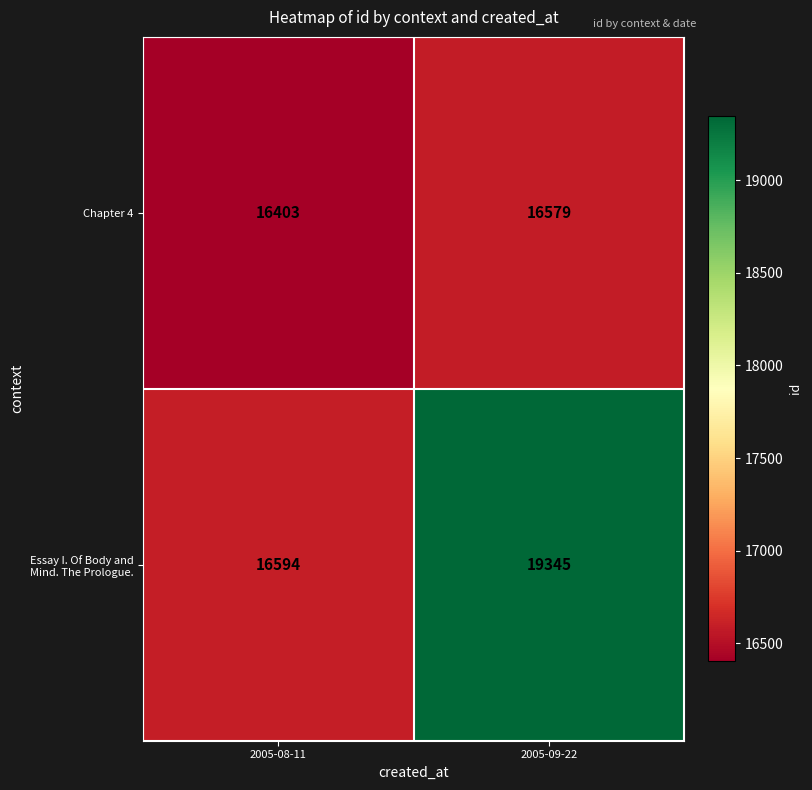

True or false: Essay I. Of Body and Mind. The Prologue. has a value of 16594 at 2005-08-11.

True